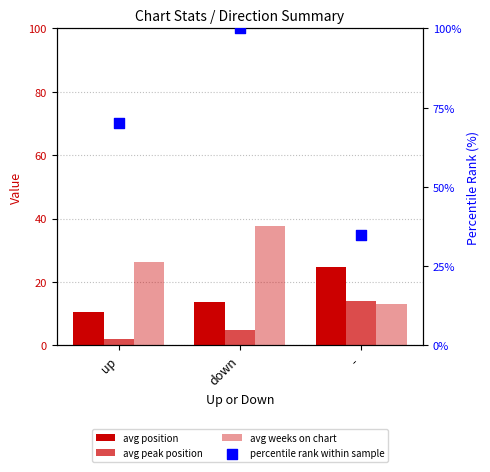

What are all the series names shown in the legend?

avg position, avg peak position, avg weeks on chart, percentile rank within sample